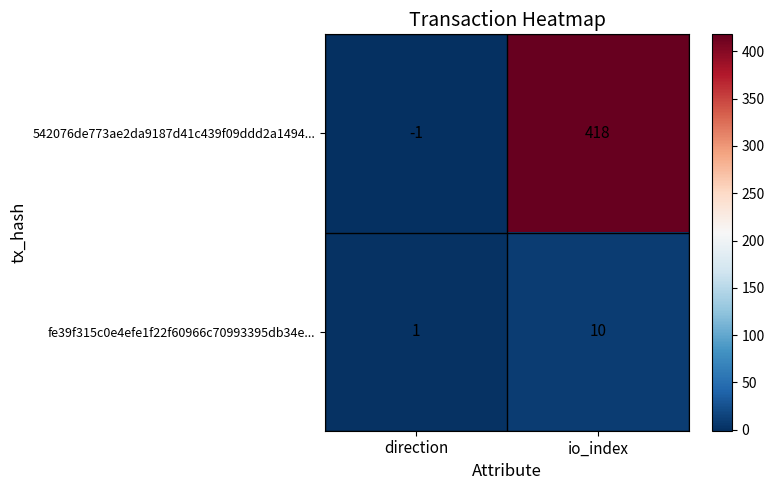

Reading left to right, transcribe all the data shown in this chart.

542076de773ae2da9187d41c439f09ddd2a1494...: -1	418
fe39f315c0e4efe1f22f60966c70993395db34e...: 1	10